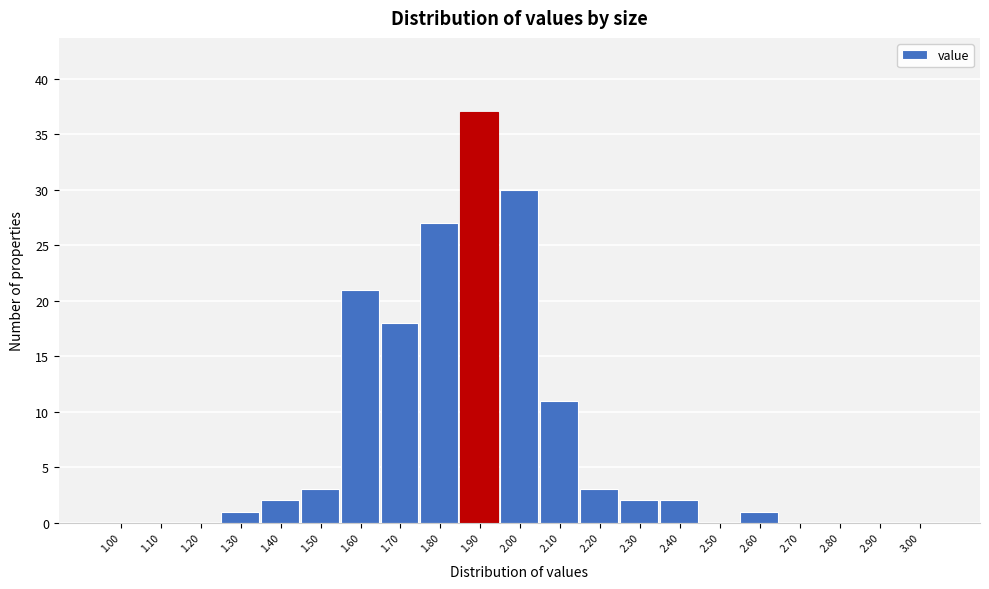

Reading left to right, extract all data points from this chart.

1.00=0	1.10=0	1.20=0	1.30=1	1.40=2	1.50=3	1.60=21	1.70=18	1.80=27	1.90=37	2.00=30	2.10=11	2.20=3	2.30=2	2.40=2	2.50=0	2.60=1	2.70=0	2.80=0	2.90=0	3.00=0